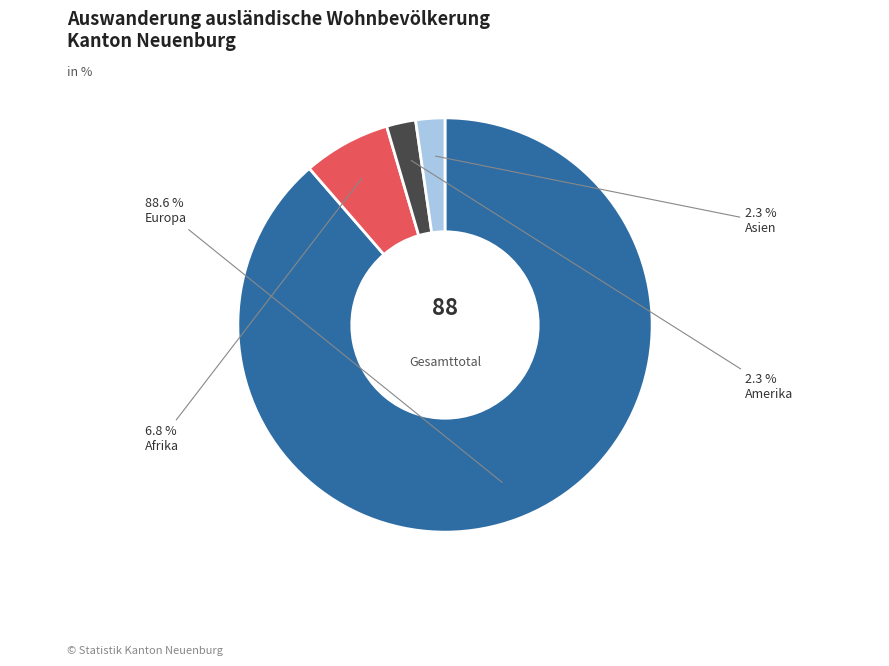

Is there any slice that represents more than half of the pie?

Yes